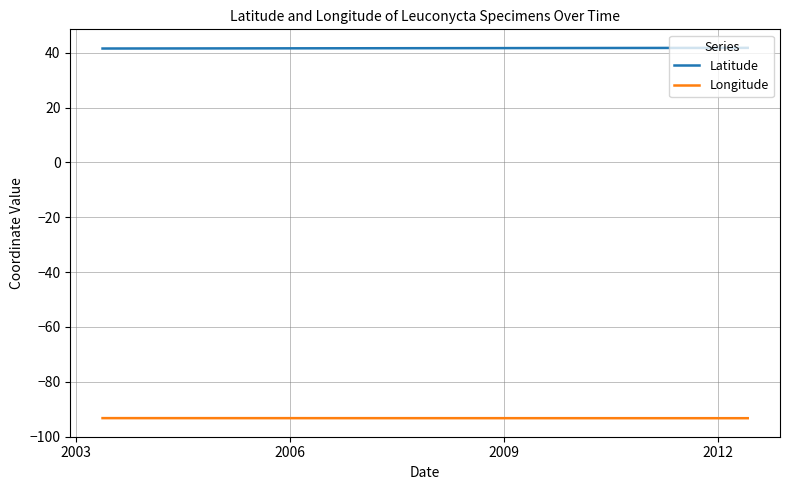

The value of Latitude at 2003 is 70.2. True or false?

False